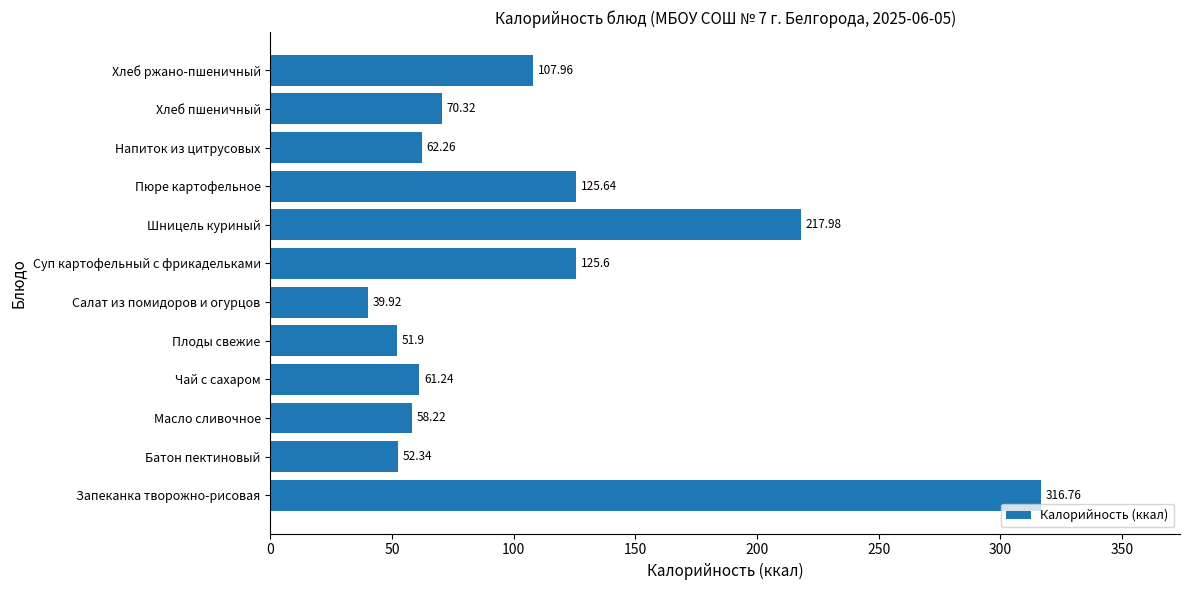

How many series are shown in this chart?

1